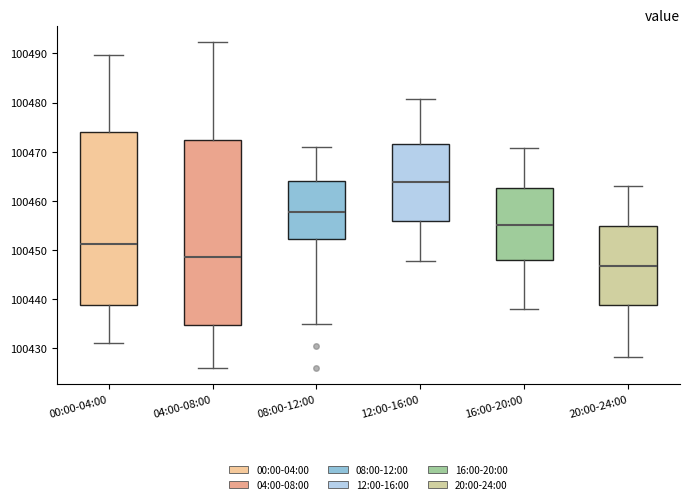

Reading left to right, read every box against the y-axis: the position of its median line, the range the box covers, and the ends of its whiskers. The values are not printed on the chart, so give them approximately, as read against the axis.

00:00-04:00: median 100451, box 100439 to 100474, whiskers 100431 to 100490
04:00-08:00: median 100449, box 100435 to 100472, whiskers 100426 to 100492
08:00-12:00: median 100458, box 100452 to 100464, whiskers 100435 to 100471
12:00-16:00: median 100464, box 100456 to 100472, whiskers 100448 to 100481
16:00-20:00: median 100455, box 100448 to 100463, whiskers 100438 to 100471
20:00-24:00: median 100447, box 100439 to 100455, whiskers 100428 to 100463